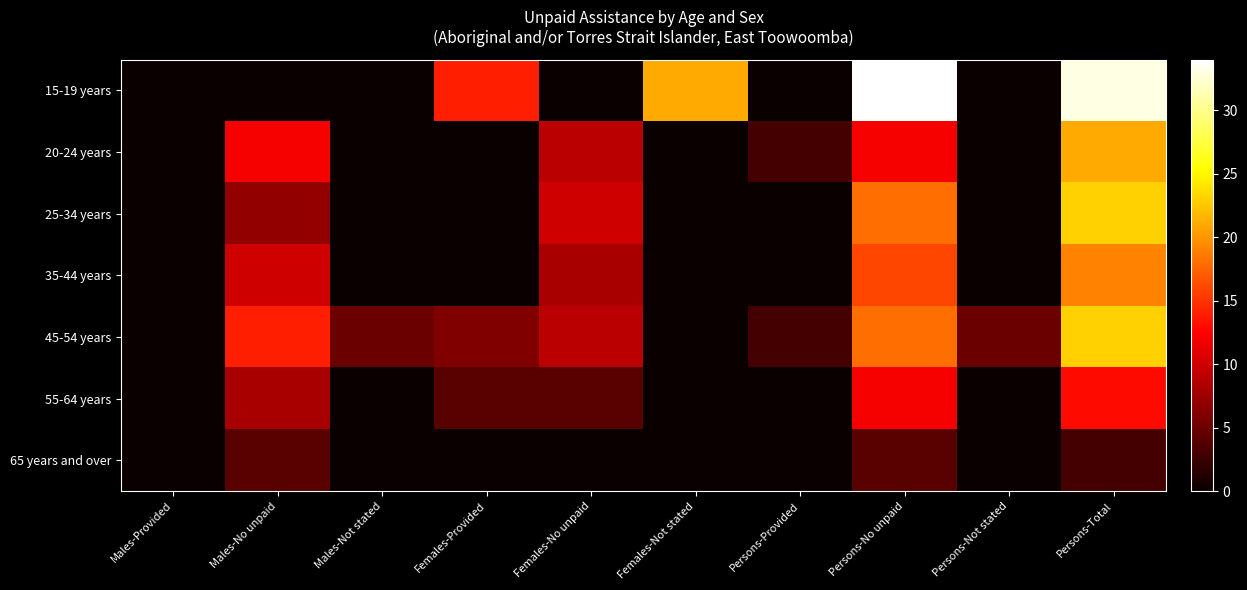

Which category has the lowest value across all series?

Males-Provided